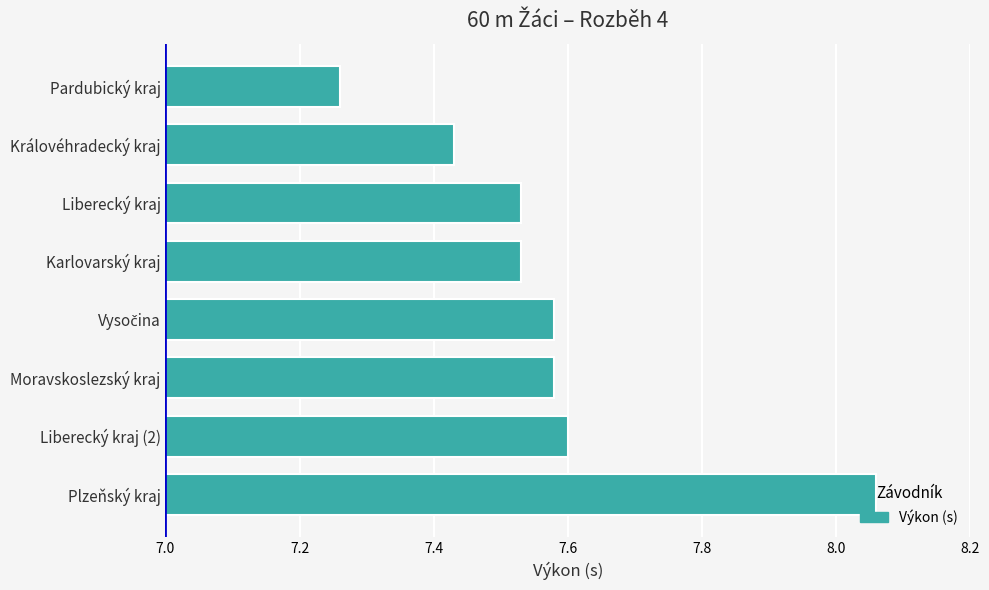

At which label is the value closest to 7?

Pardubický kraj